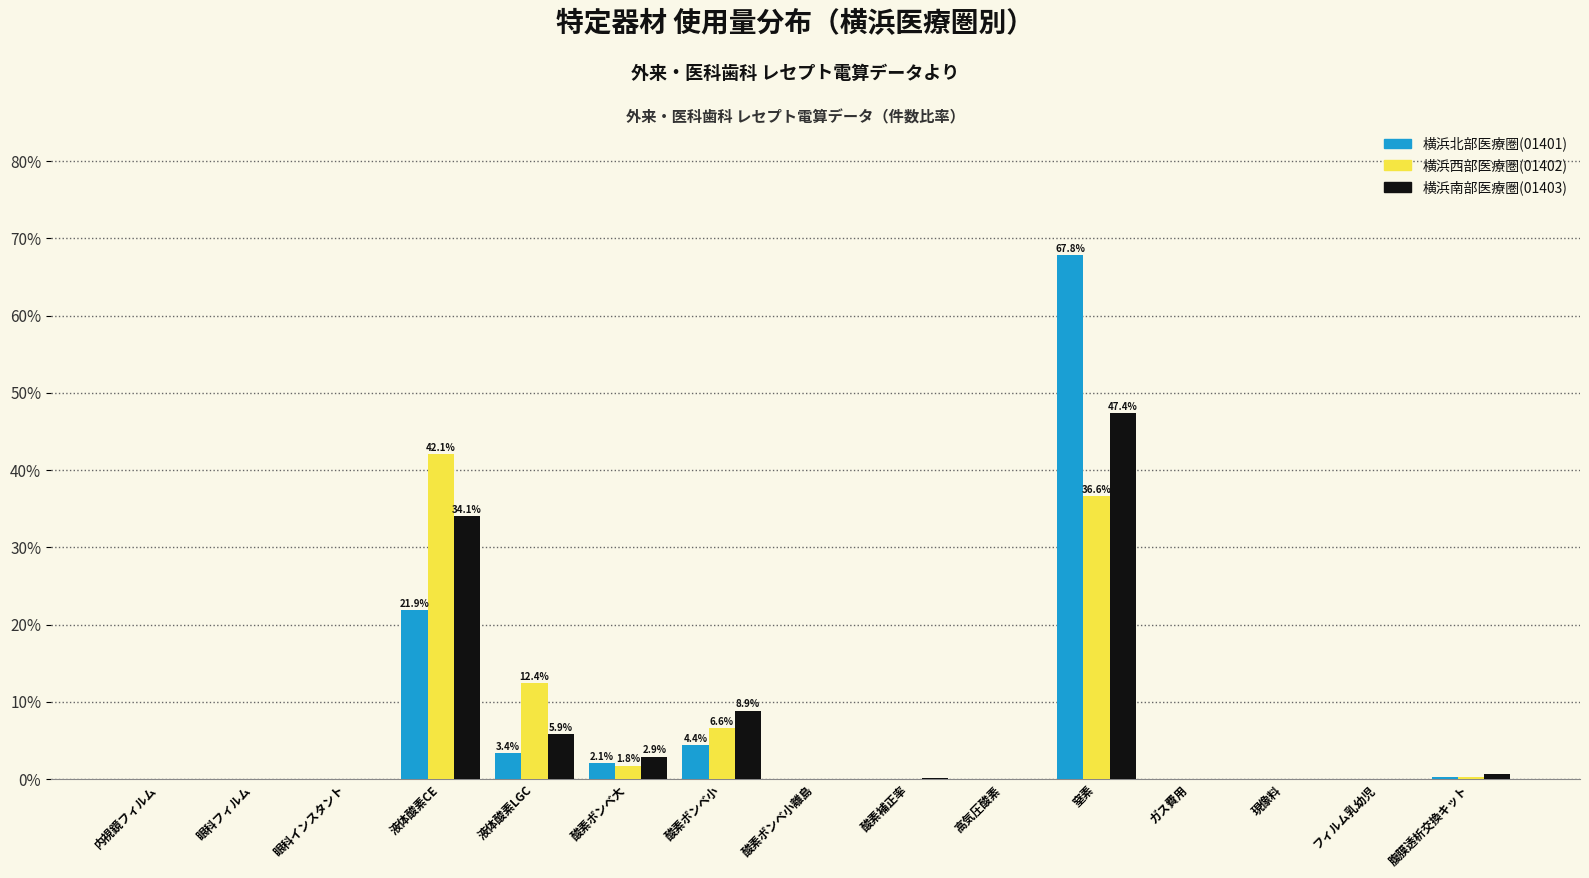

What value does the 横浜北部医療圏(01401) series have at 液体酸素LGC?

3.4